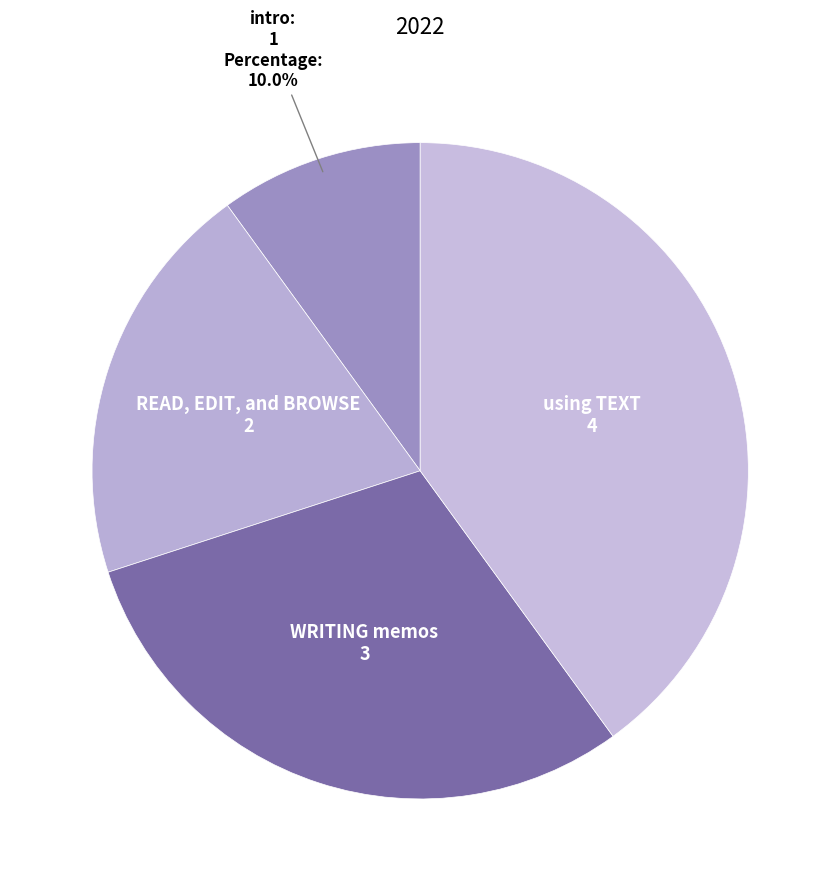

Rank the categories by value from highest to lowest.

using TEXT, WRITING memos, READ, EDIT, and BROWSE, intro